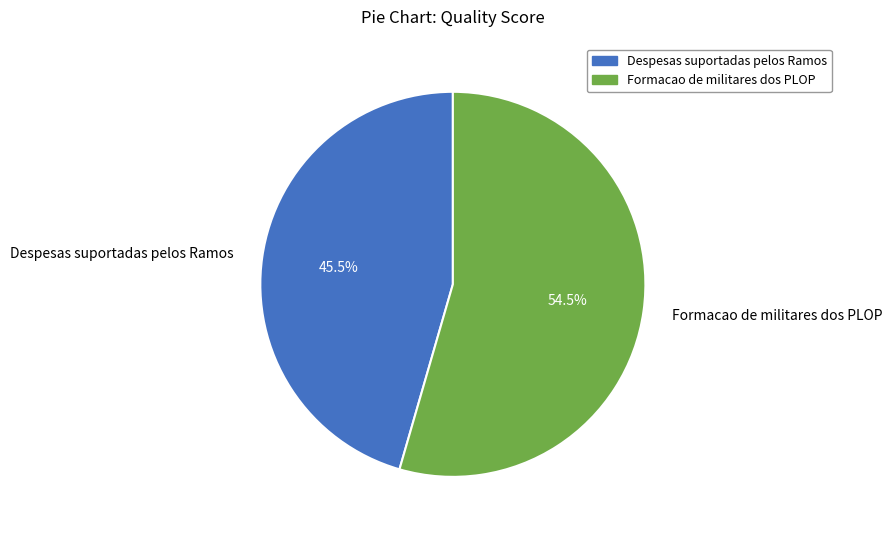

The Formacao de militares dos PLOP slice represents 68% of the pie. True or false?

False